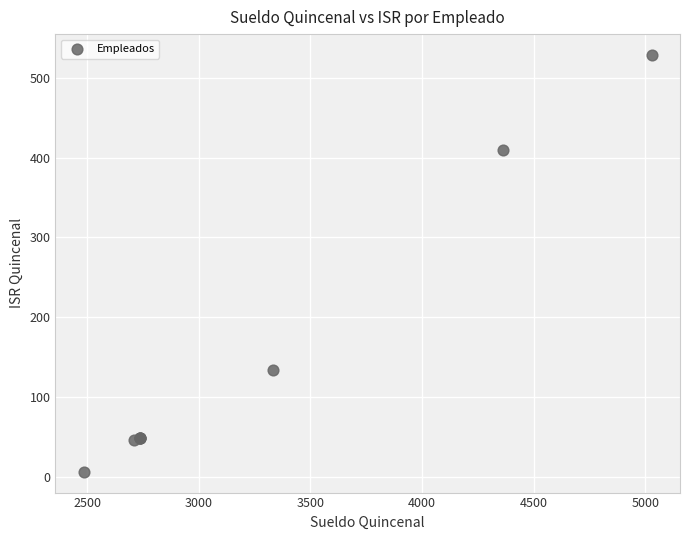

What Y value in the scatter plot is closest to 267?

133.6